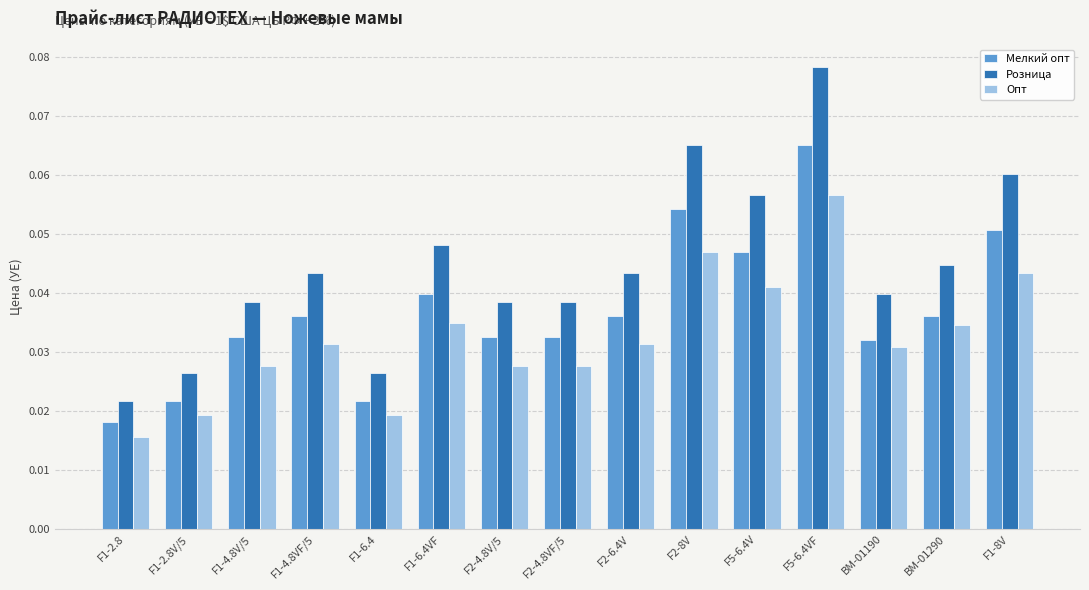

Count the Розница values in the range 0 to 1.

15